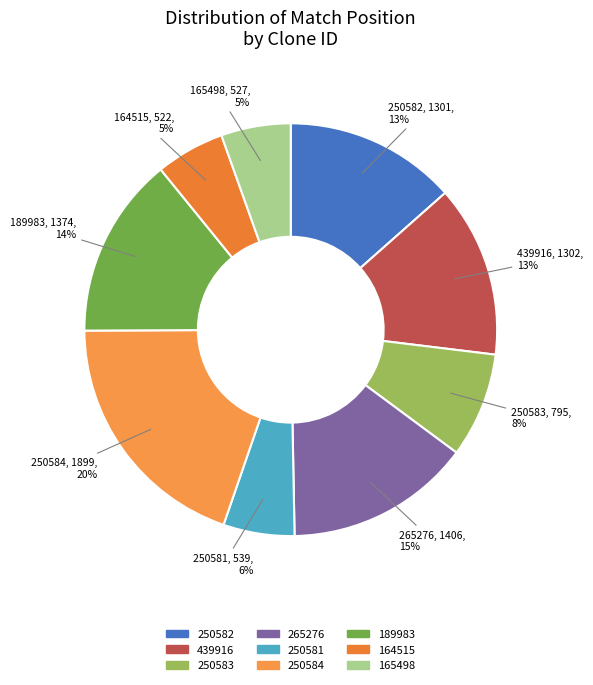

How many segments does this pie chart have?

9